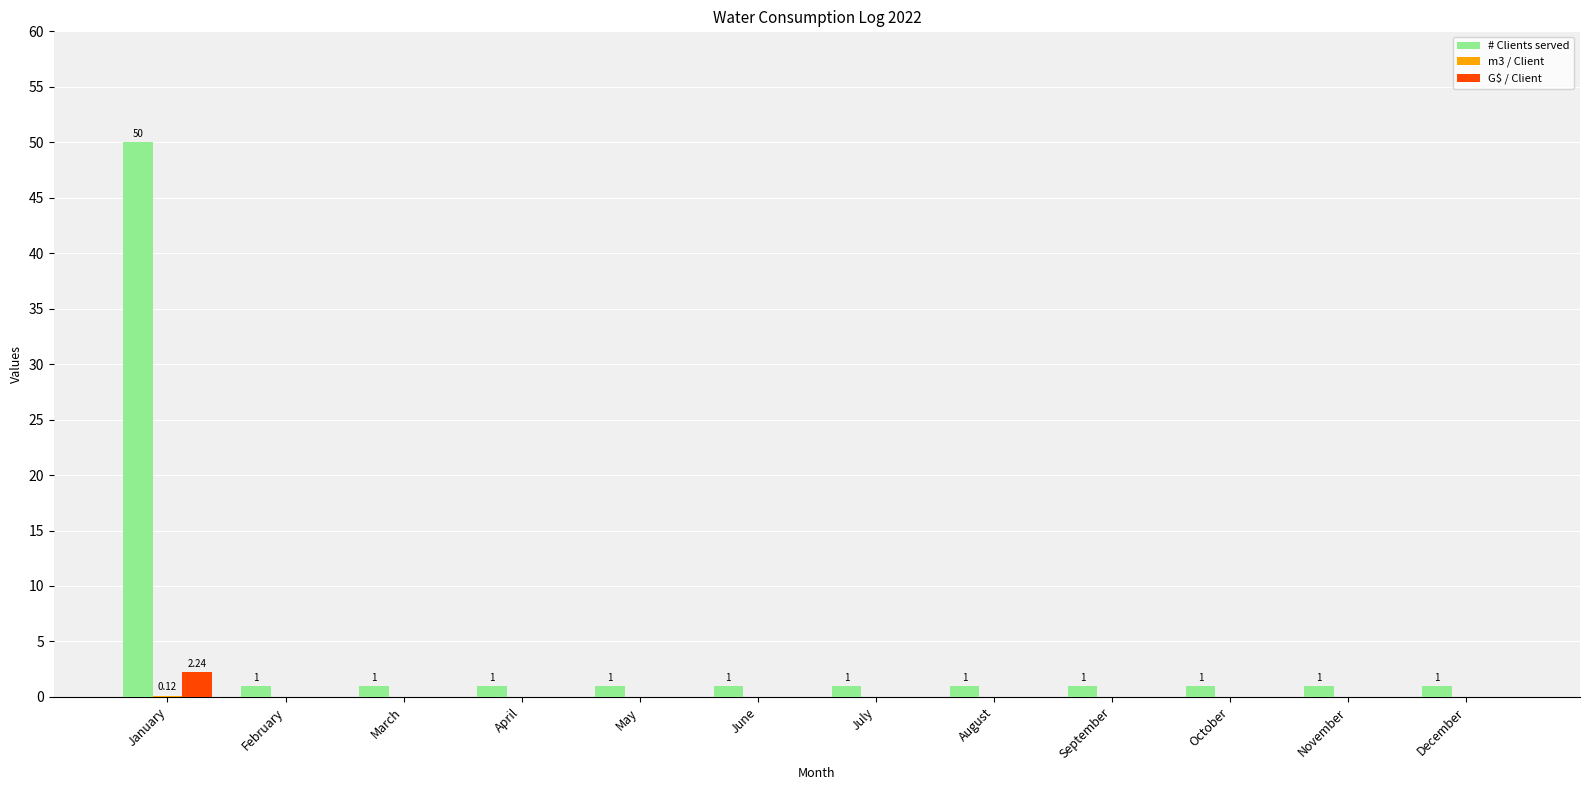

At which category is the sum across all series the highest?

January